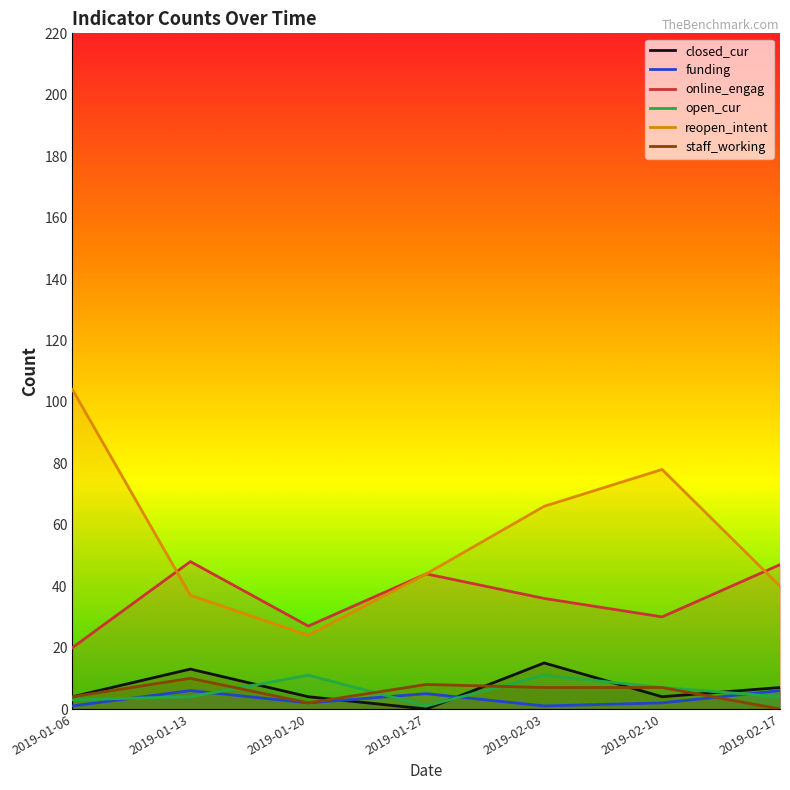

What is the value of the funding point at the 5th from the left?

1